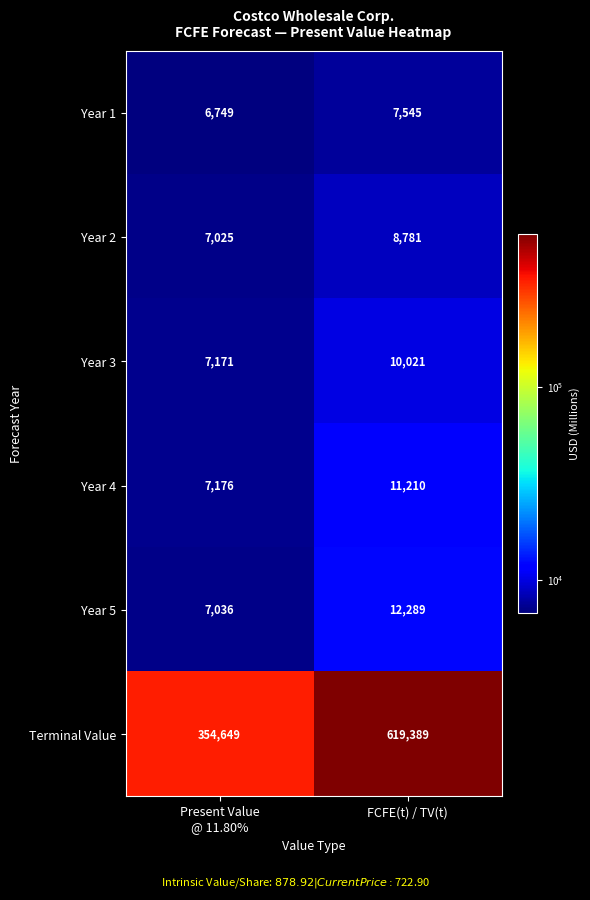

The value of Year 1 at FCFE(t) / TV(t) is 10344. True or false?

False